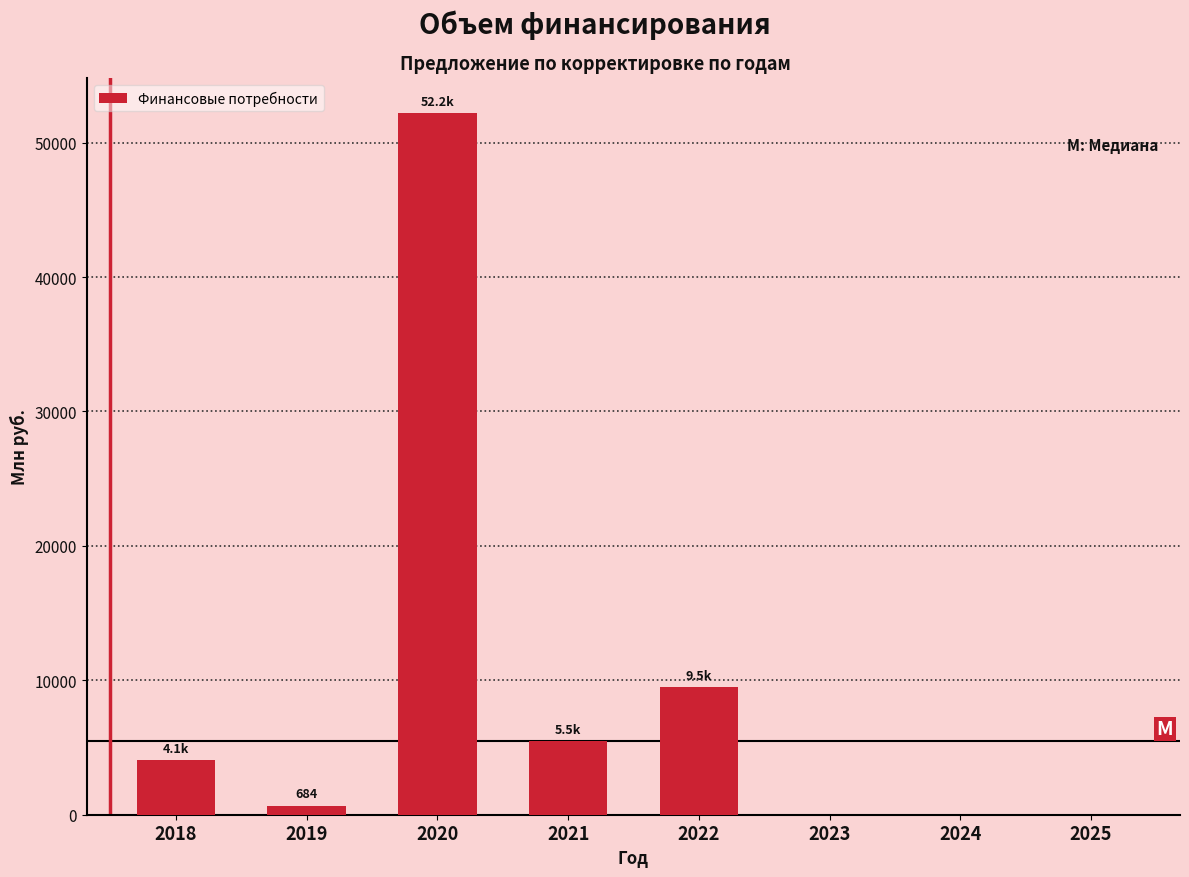

Reading left to right, extract all data points from this chart.

2018=4064.2	2019=683.9	2020=52199.4	2021=5479.1	2022=9488.9	2023=0.0	2024=0.0	2025=0.0